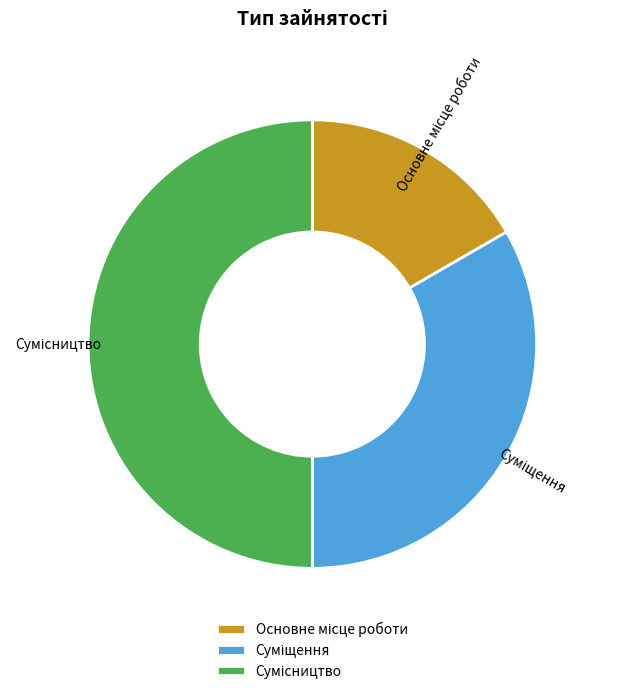

How many slices are in this pie chart?

3